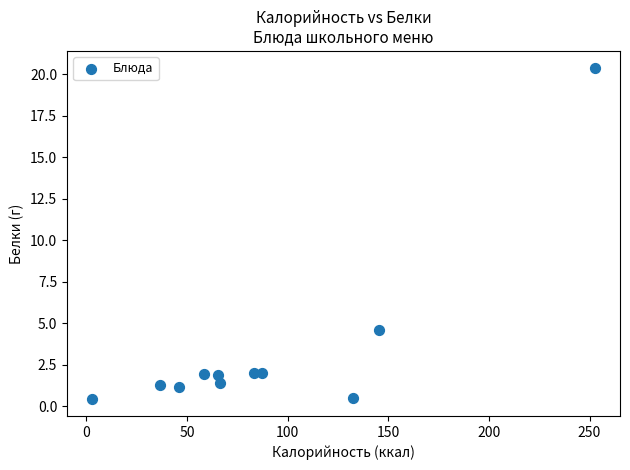

What is the range of Y values (max minus min)?

20.0